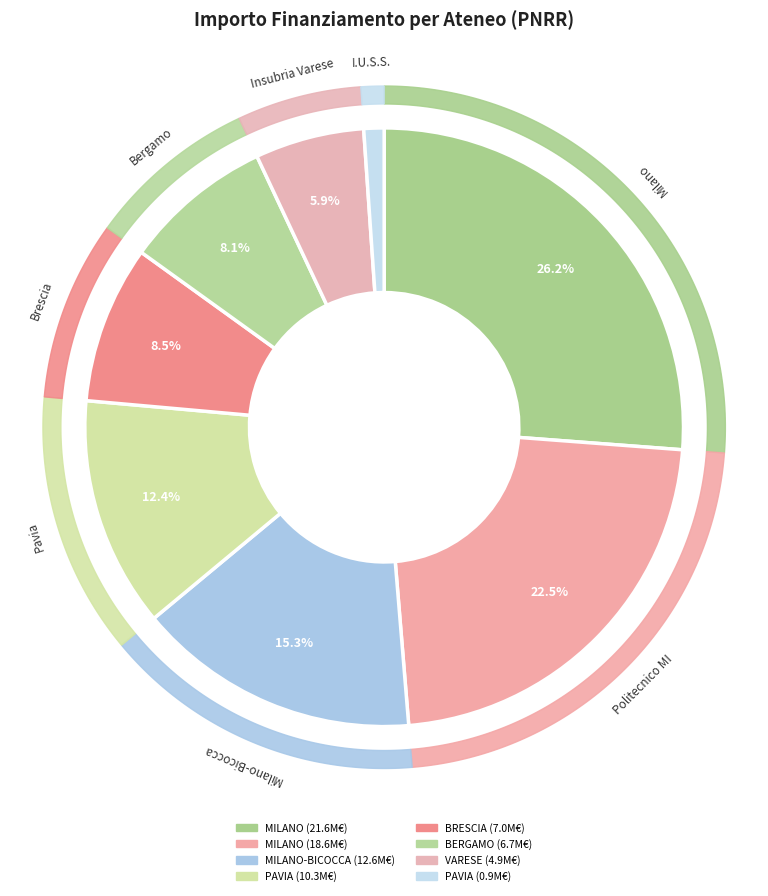

What is the change in value from UNIVERSITA DEGLI STUDI DI PAVIA to UNIVERSITA DEGLI STUDI INSUBRIA VARESE?

-5403783